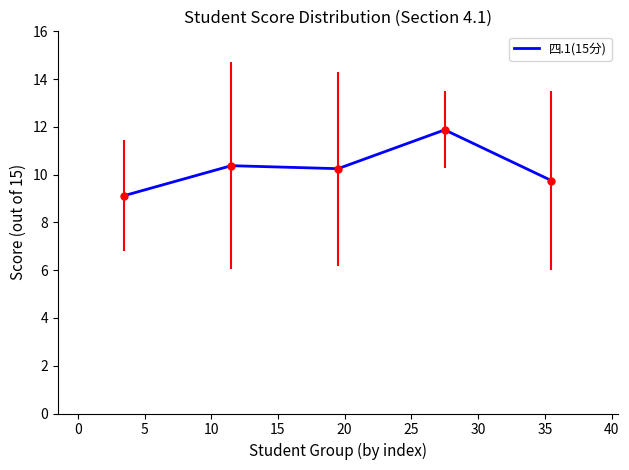

Count the number of categories in the chart.

5